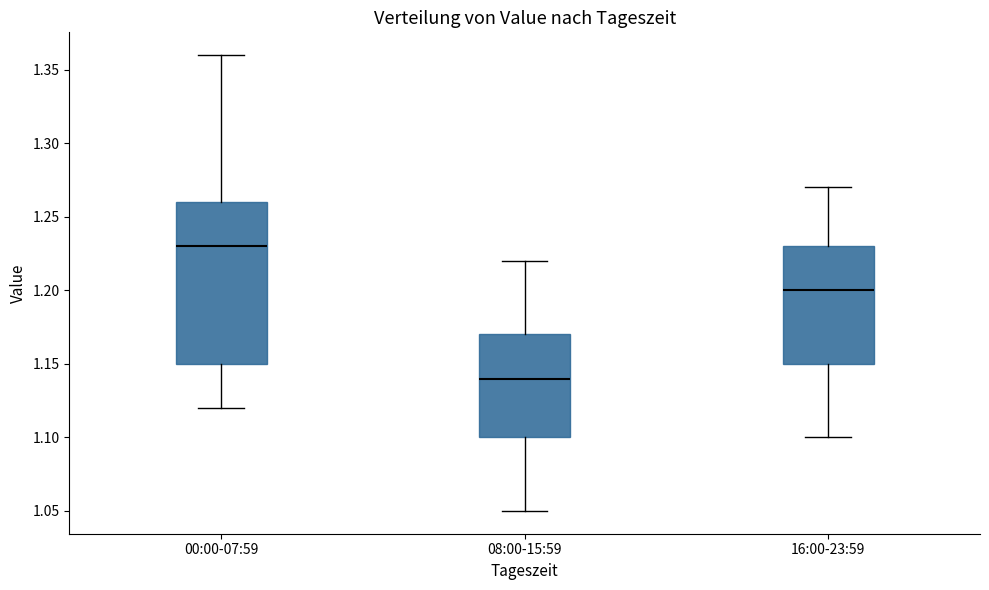

Which box has the lowest median line?

08:00-15:59